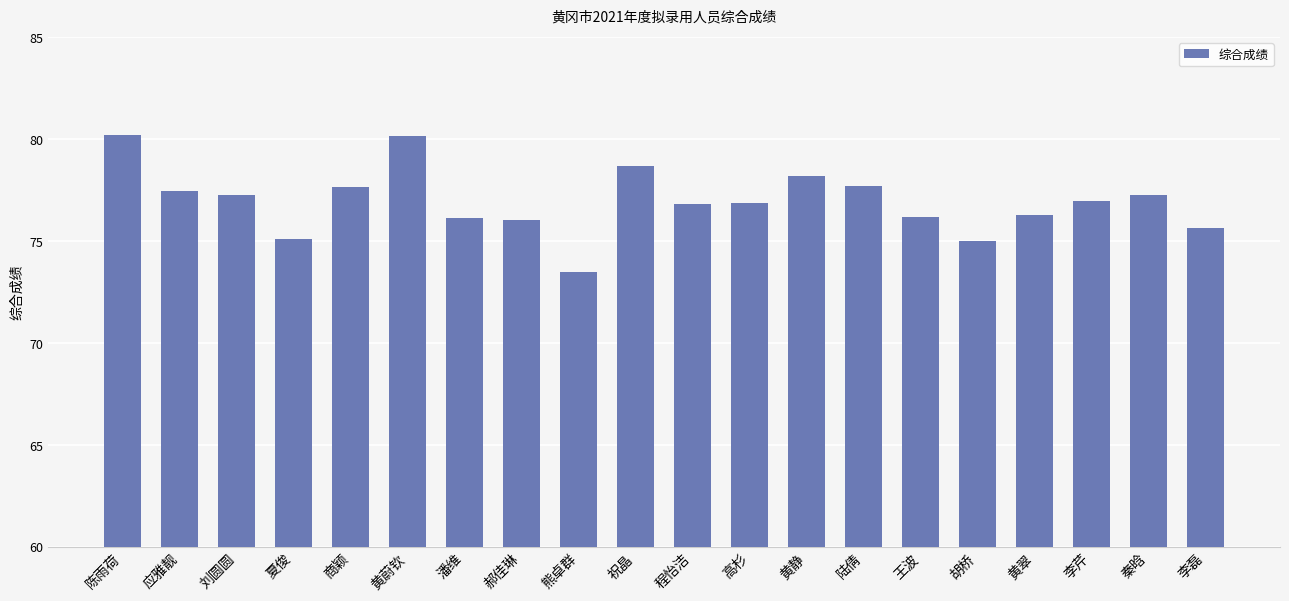

What is the approximate value at 郝佳琳?

76.0